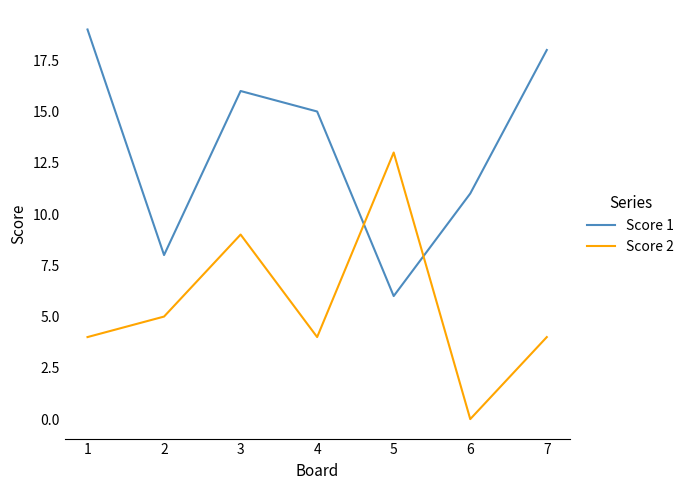

Which label corresponds to the smallest value in the chart?

6